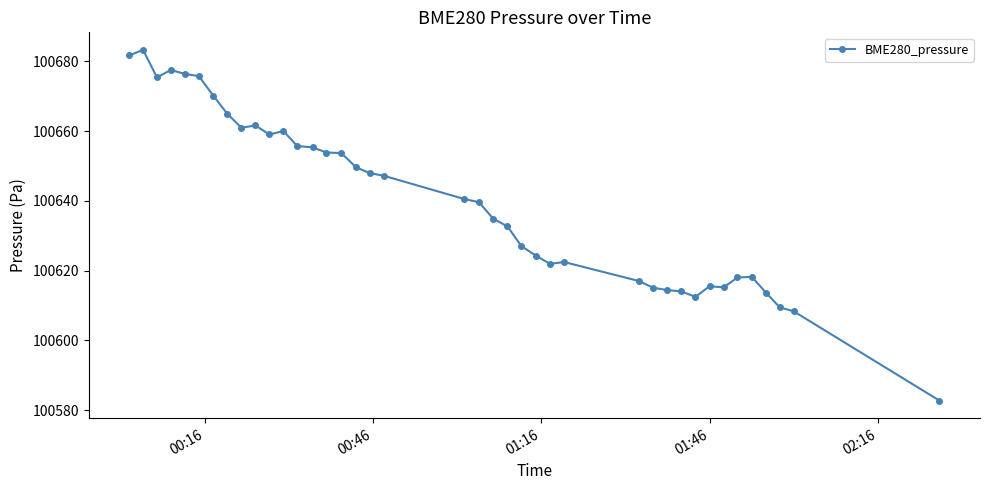

True or false: the data has more than 1 interior local peaks.

True